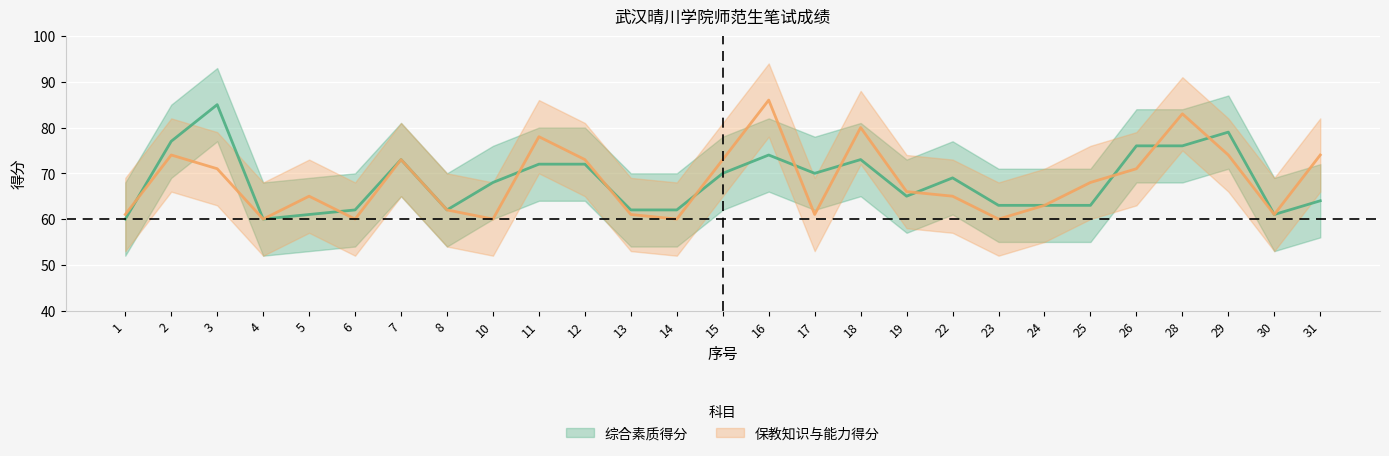

What is the difference between the highest and lowest values at 23?

3